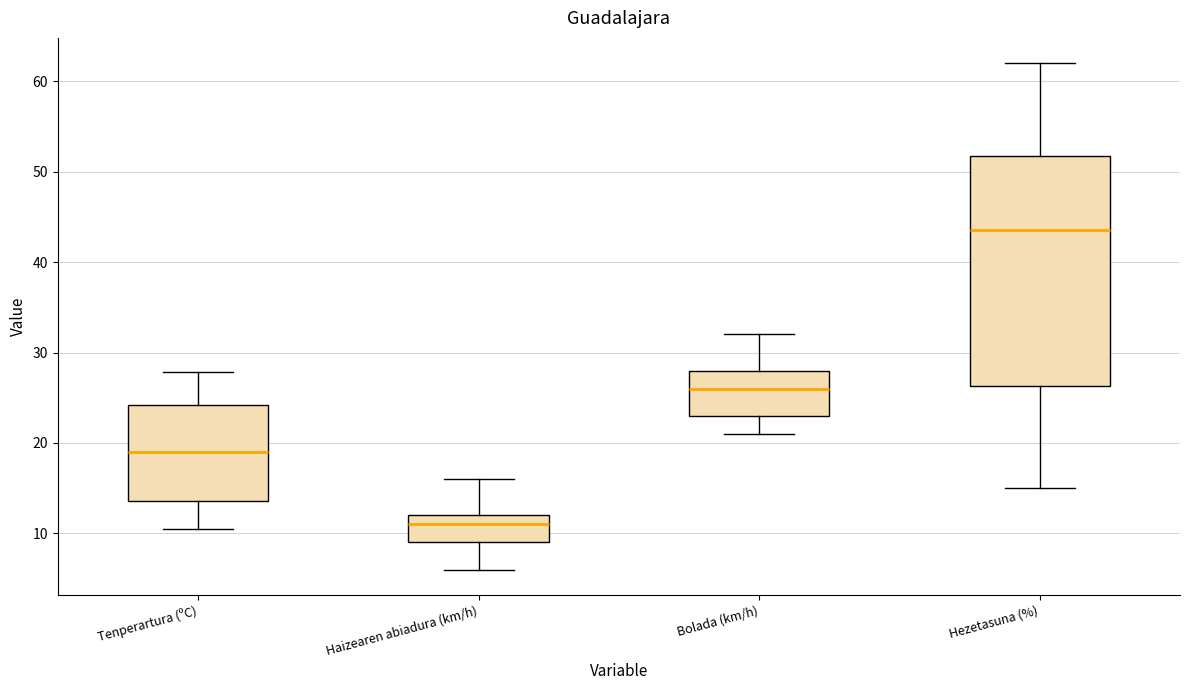

Reading left to right, transcribe this box plot: for each box, give where its median line is, the range the box spans, and where its two whiskers end, as read against the y-axis. The values are not printed on the chart, so give them approximately, as read against the axis.

Tenperartura (ºC): median 19, box 14 to 24, whiskers 11 to 28
Haizearen abiadura (km/h): median 11, box 9 to 12, whiskers 6 to 16
Bolada (km/h): median 26, box 23 to 28, whiskers 21 to 32
Hezetasuna (%): median 44, box 26 to 52, whiskers 15 to 62